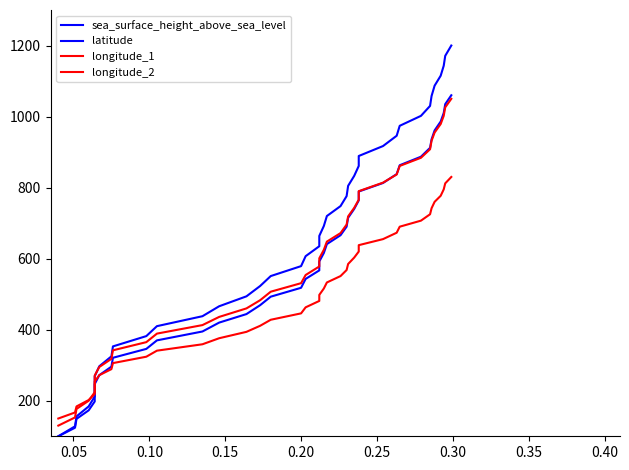

Is the value of latitude at 31 greater than the value of longitude_2 at 0.10?

Yes